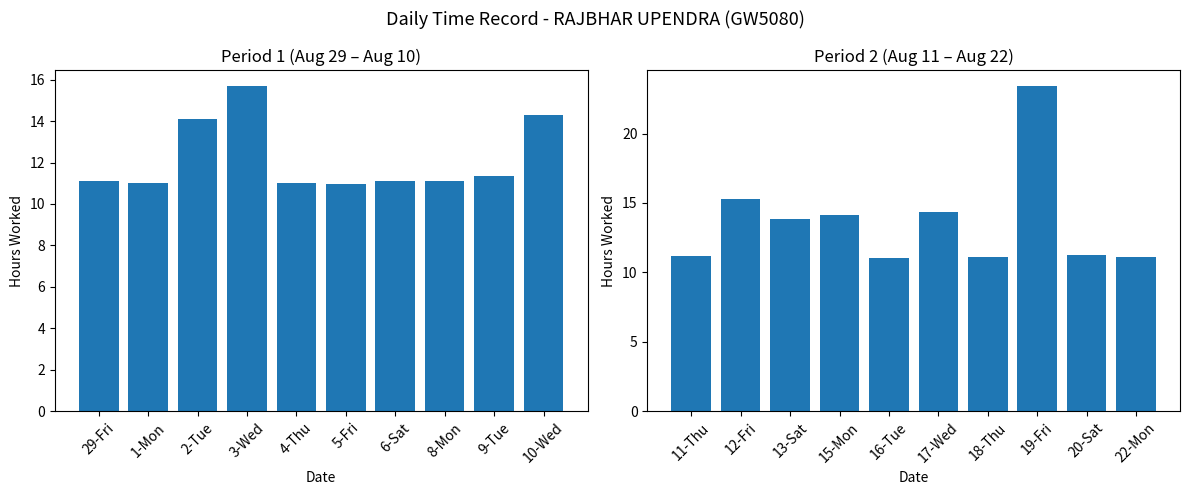

What is the greatest value displayed?

23.4